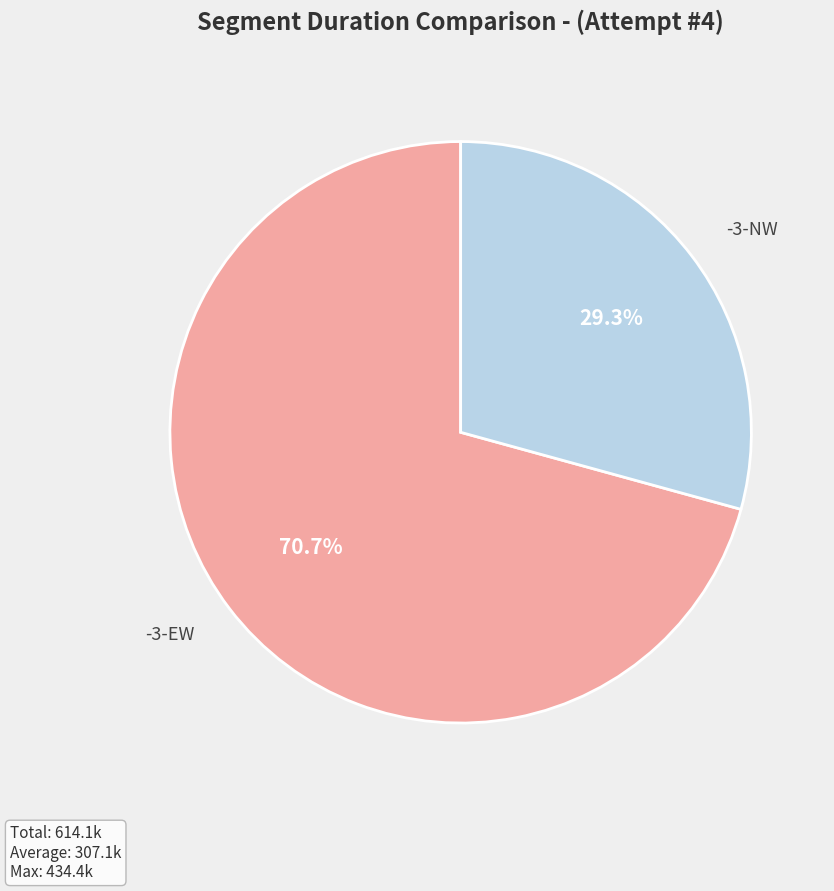

Is there a majority slice in this chart?

Yes